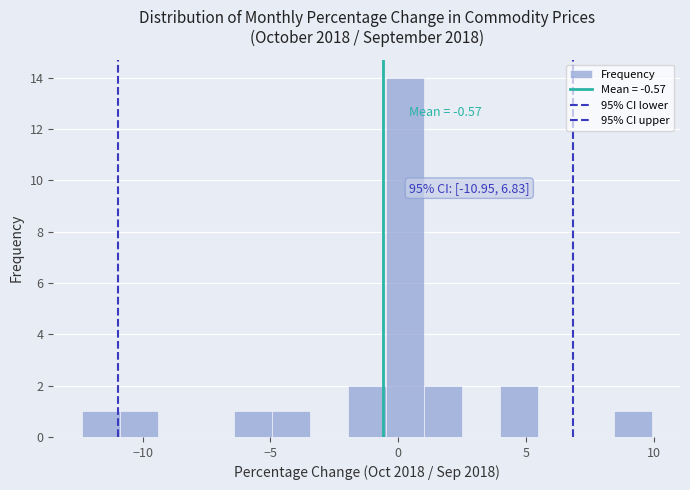

Read against the x-axis, roughly where is the centre of the tallest bar?

0.5